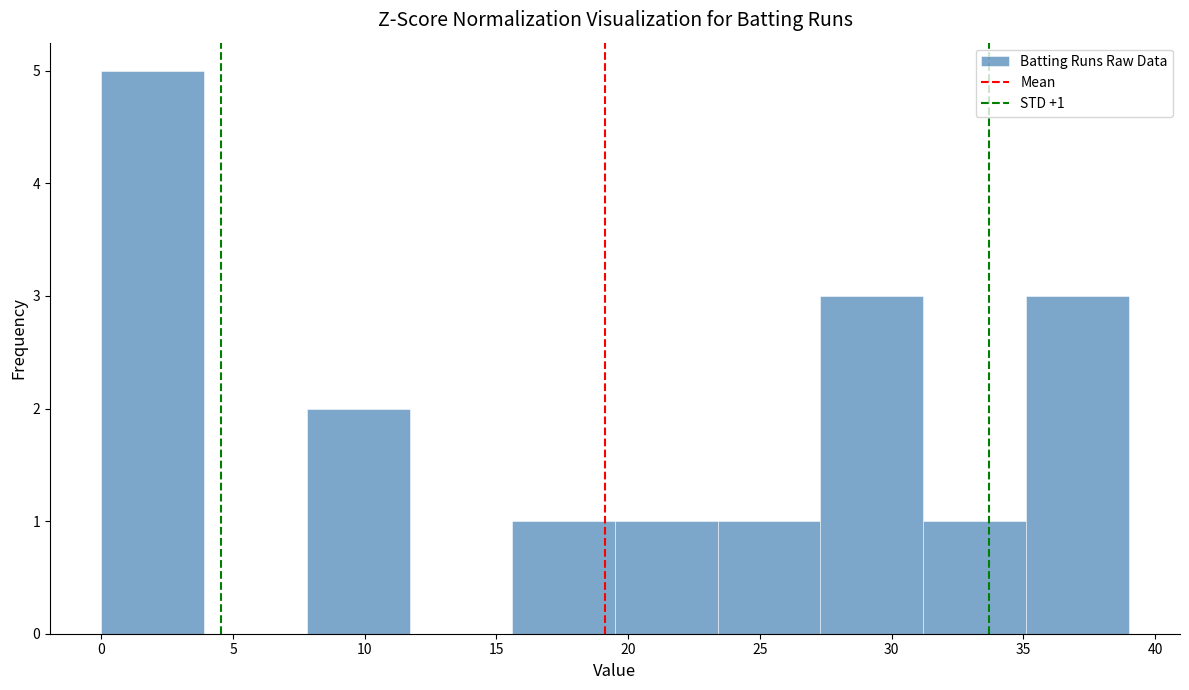

Which range on the x-axis has the tallest bar?

0.0 to 3.9